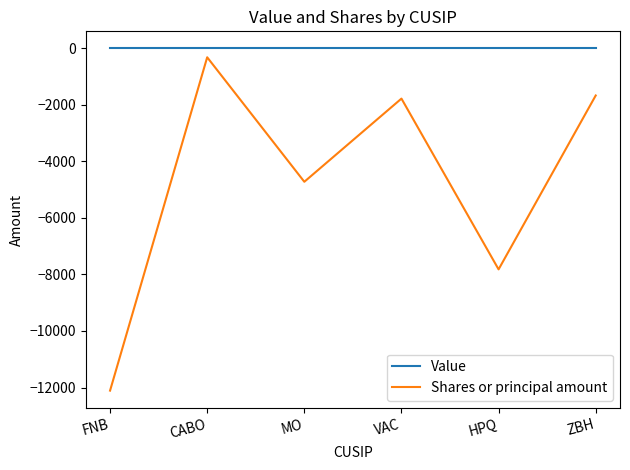

Where is the first local maximum for Shares or principal amount?

CABO